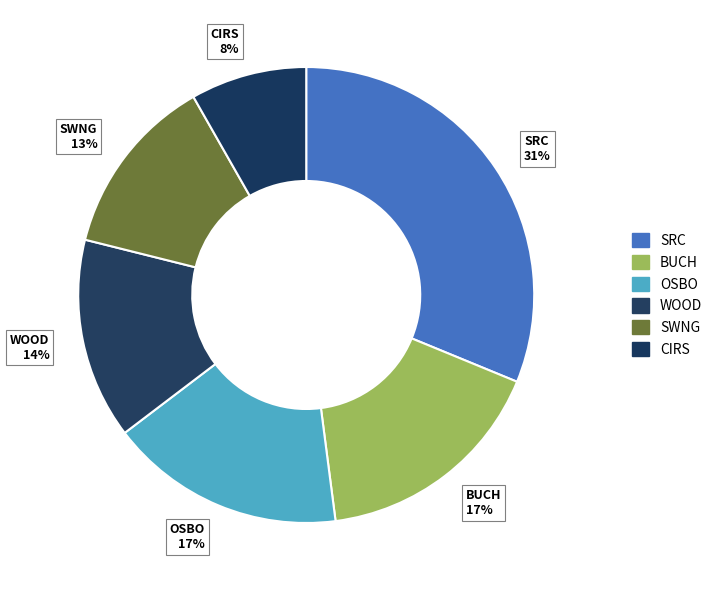

How many segments does this pie chart have?

6